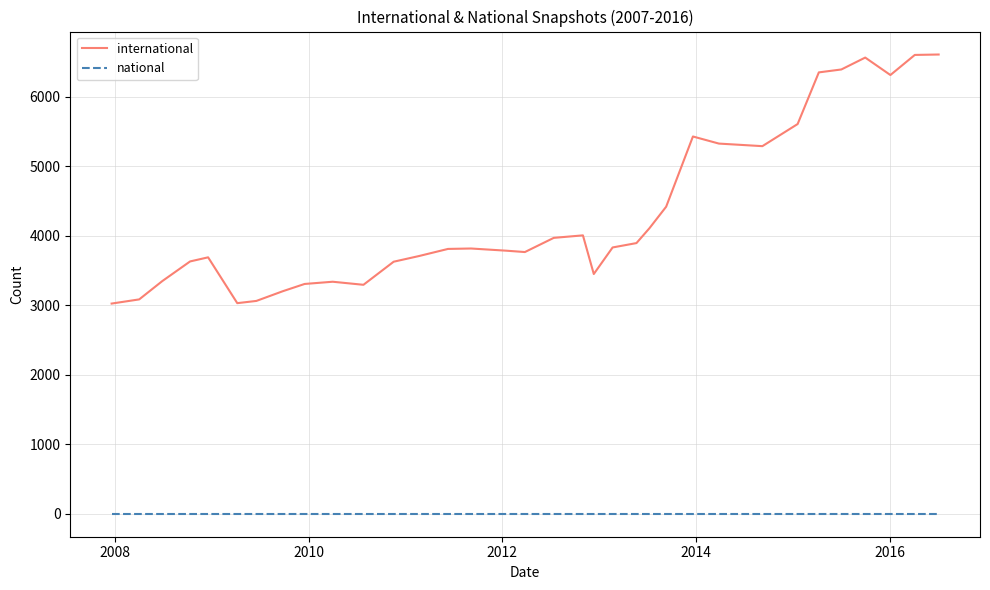

What are all the series names shown in the legend?

international, national